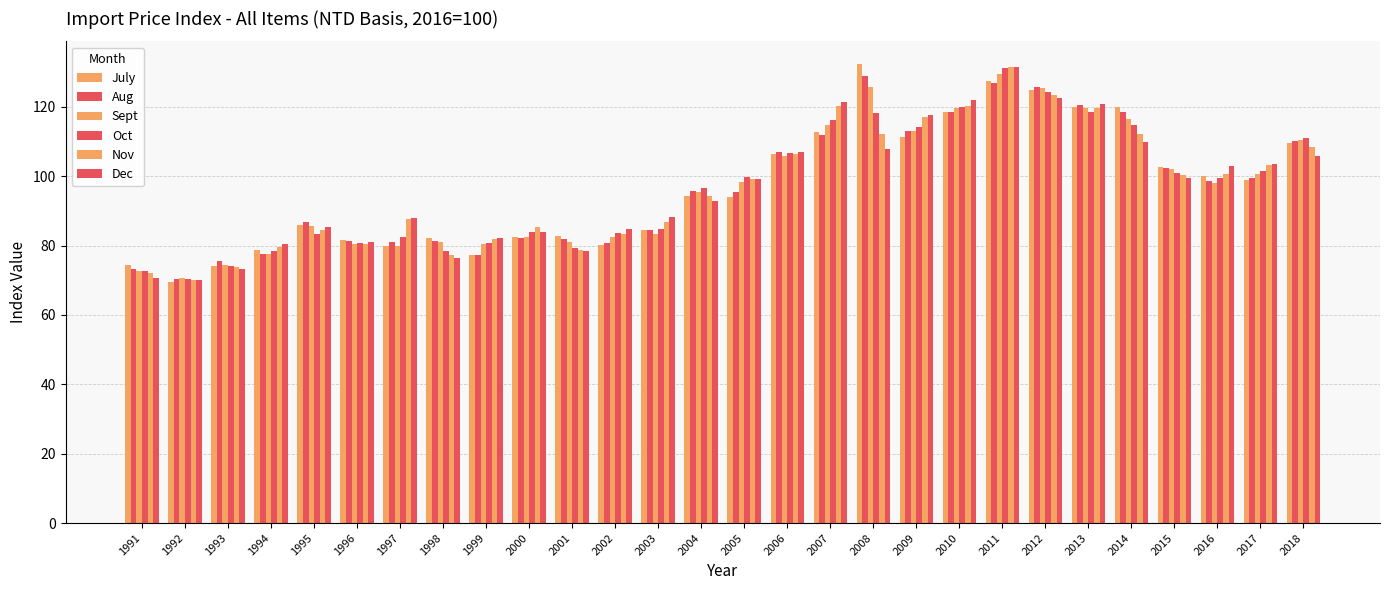

True or false: Sept has a value of 50.4 at 2016.

False